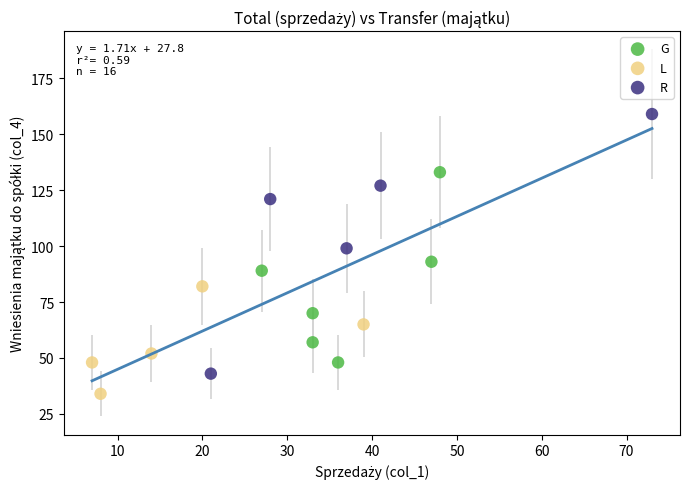

Which series reaches the maximum Y coordinate?

R